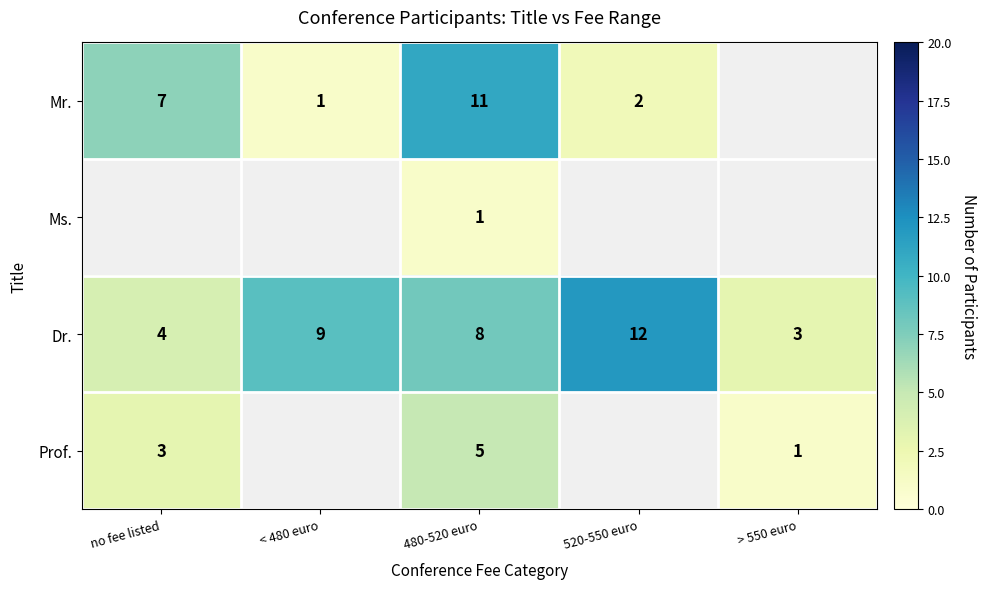

What is the difference between the highest and lowest values at < 480 euro?

8.0